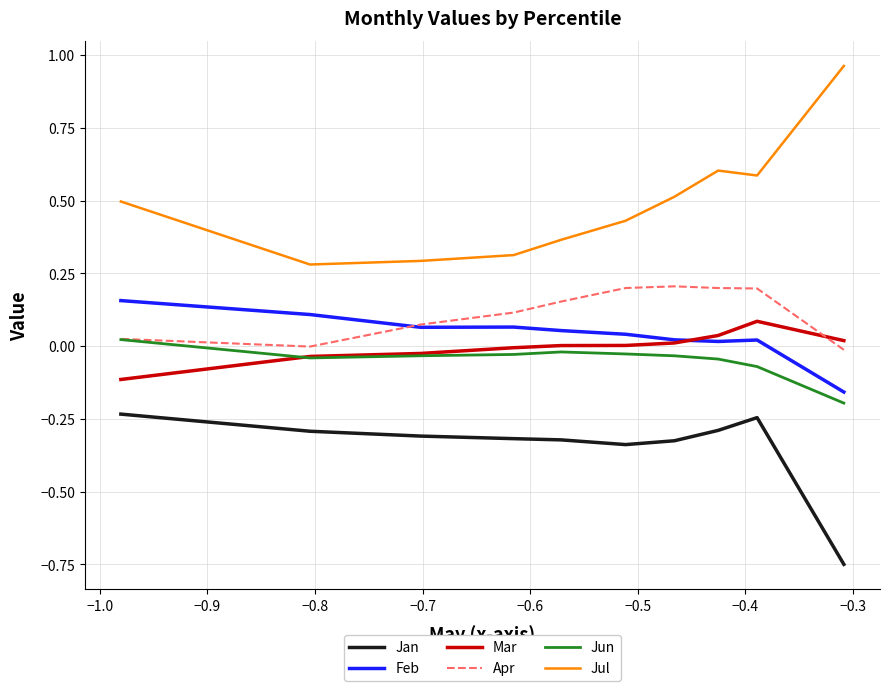

True or false: Mar and Jan cross at least once.

False